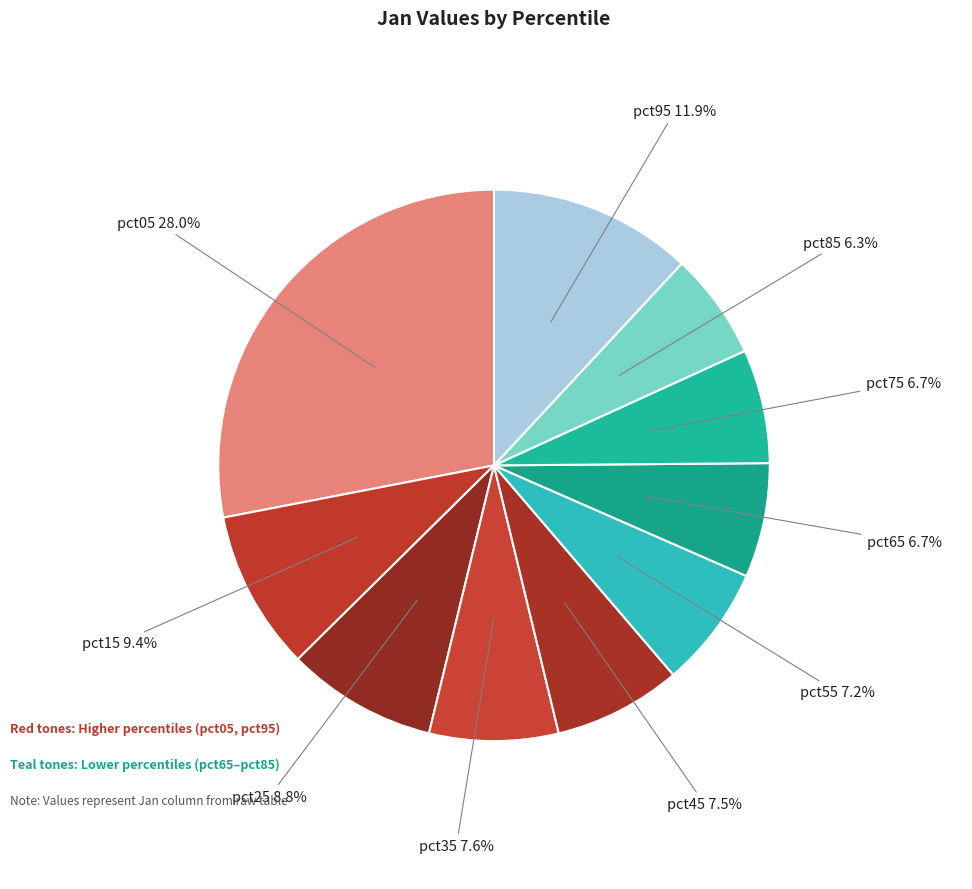

What is the largest slice in the pie chart?

pct05